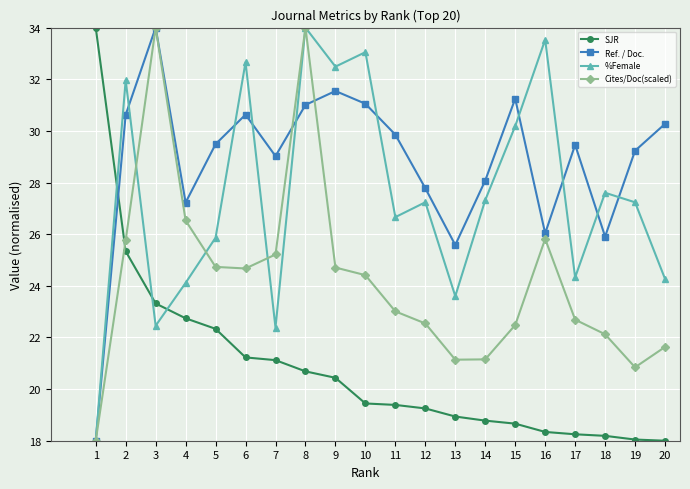

Is this an area chart (filled region under the line)?

No